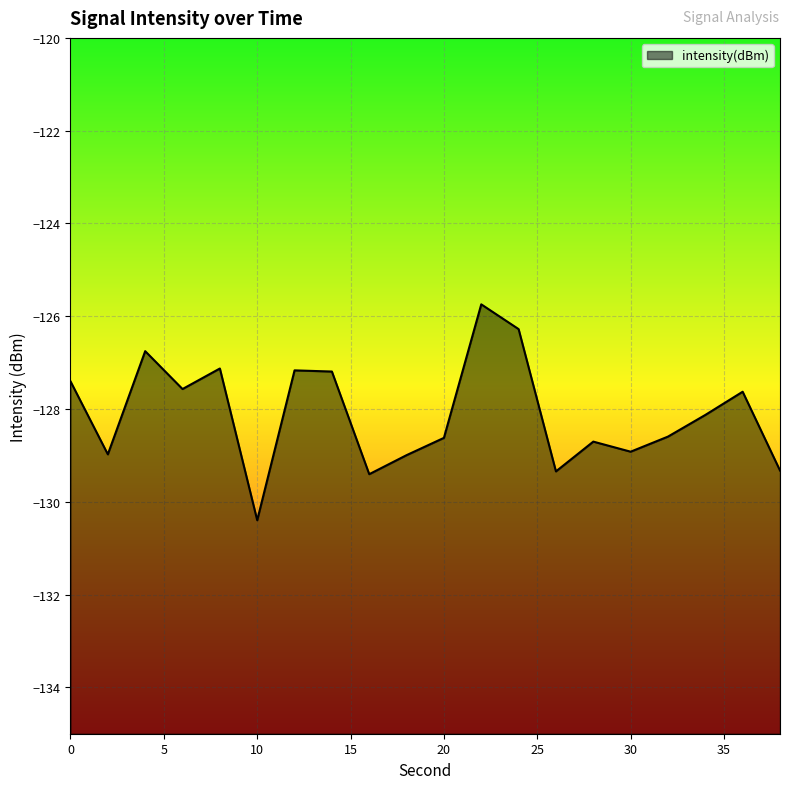

Rank the categories by value from highest to lowest.

22, 24, 4, 8, 12, 14, 0, 6, 36, 34, 32, 20, 28, 30, 2, 18, 38, 26, 16, 10